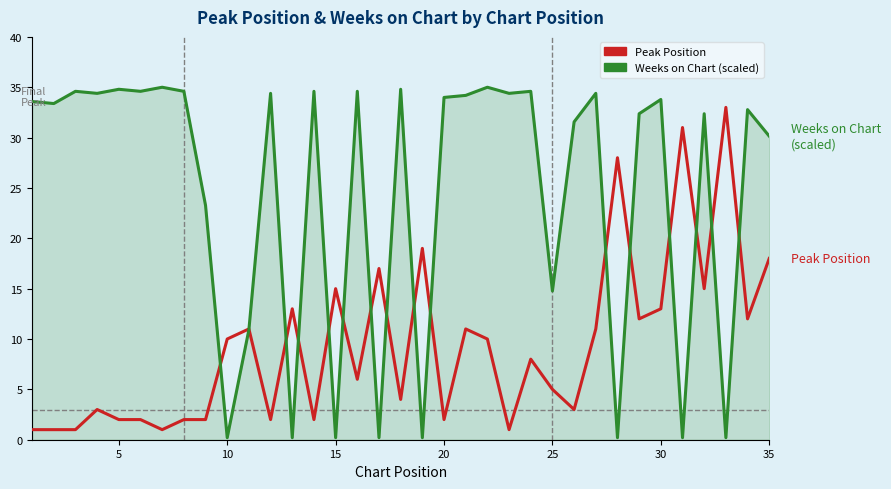

Which series ends up on top after the final intersection of Peak Position and Weeks on Chart (scaled)?

Weeks on Chart (scaled)